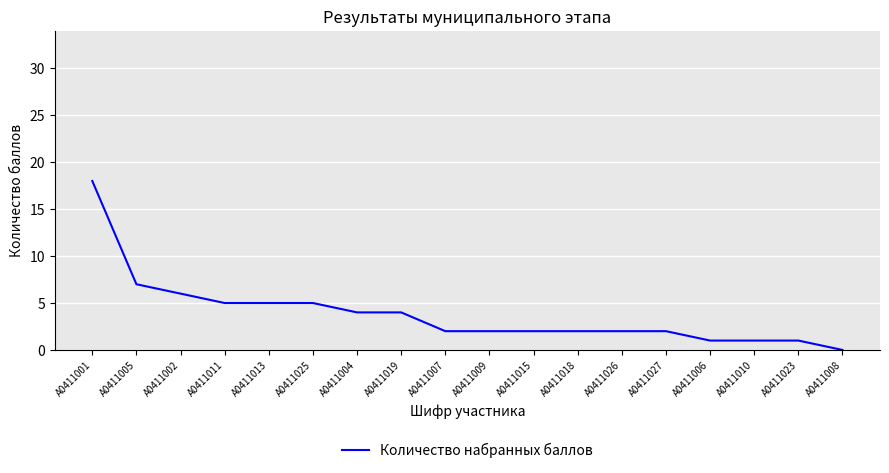

What position from the left is А0411025?

6